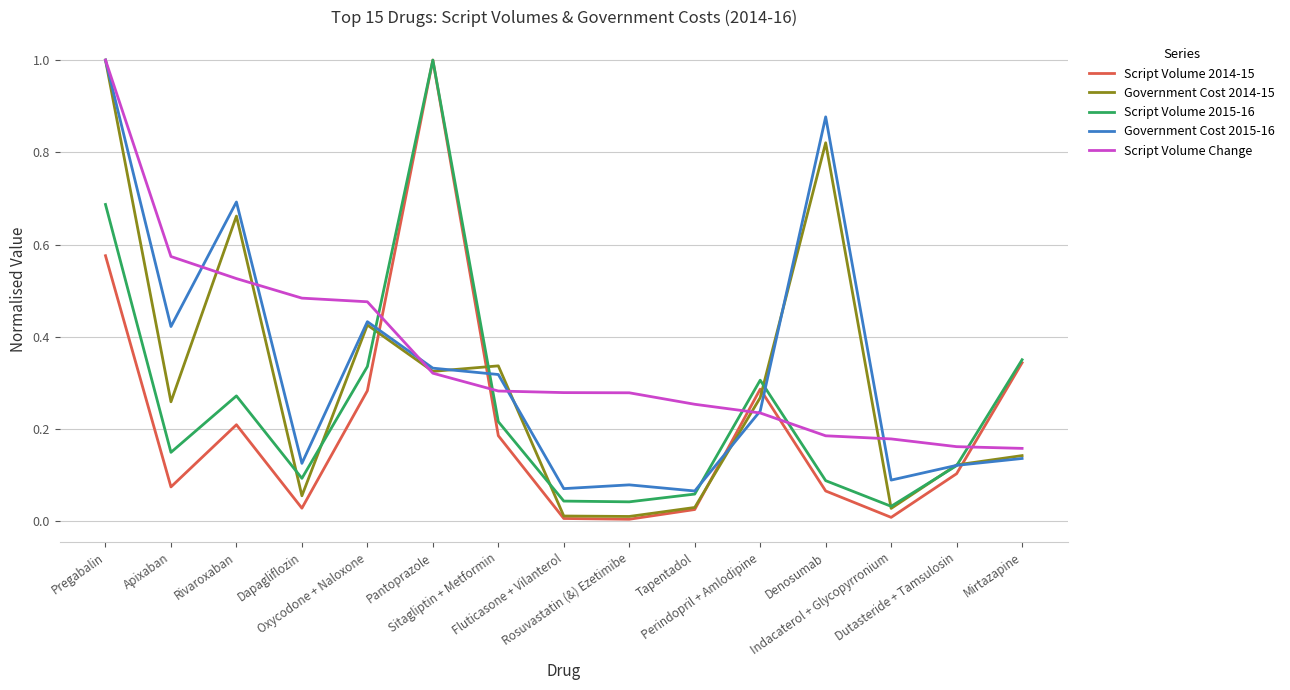

True or false: Script Volume 2014-15 and Government Cost 2015-16 intersect in this chart.

True